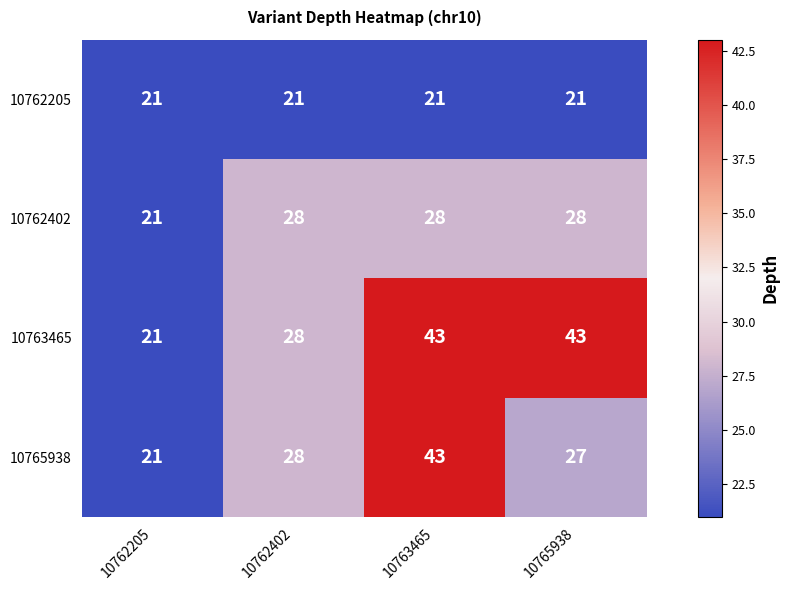

What is the spread (max minus min) of values at 10765938?

22